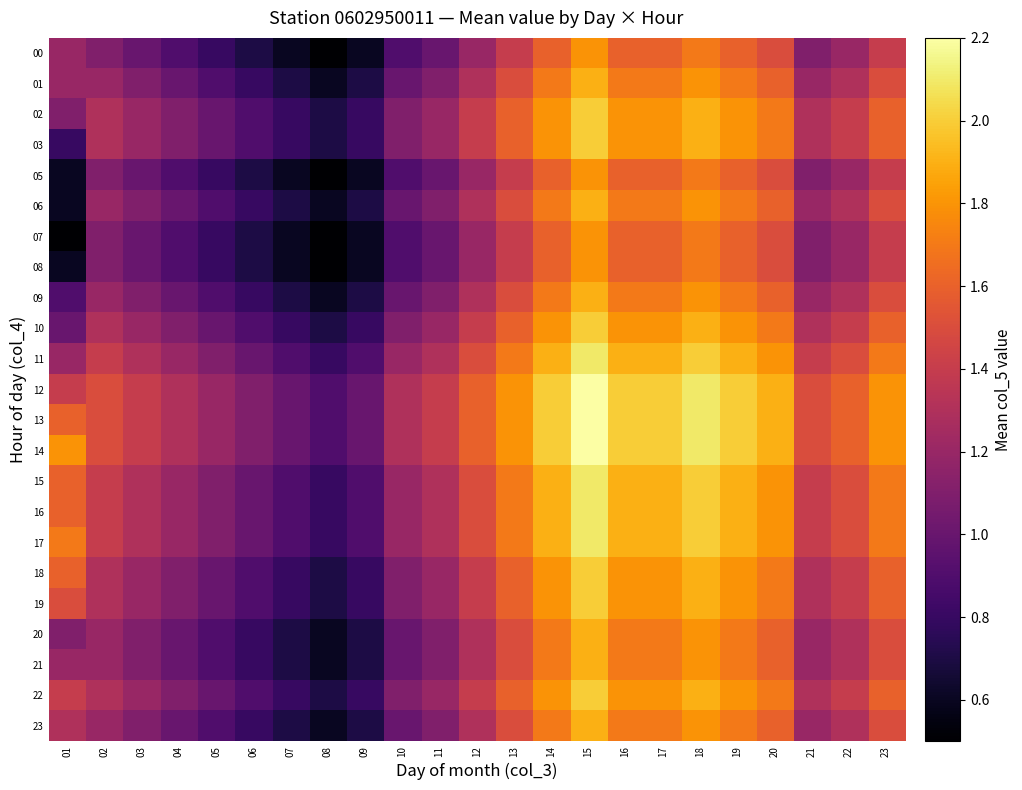

Rank the series at 22 from highest to lowest value.

12, 13, 14, 11, 15, 16, 17, 02, 03, 10, 18, 19, 22, 01, 06, 09, 20, 21, 23, 00, 05, 07, 08